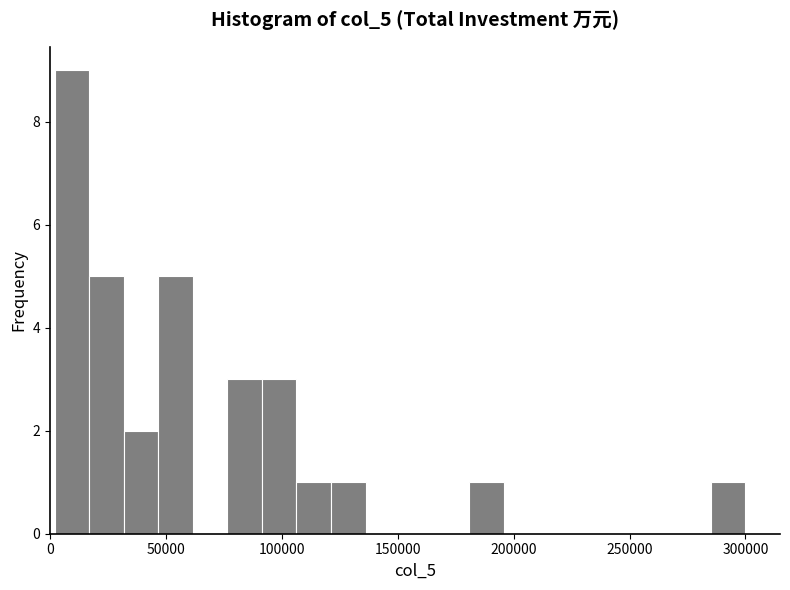

Around what value on the x-axis is the tallest bar? Give the approximate position of its centre, as read against the axis.

10000